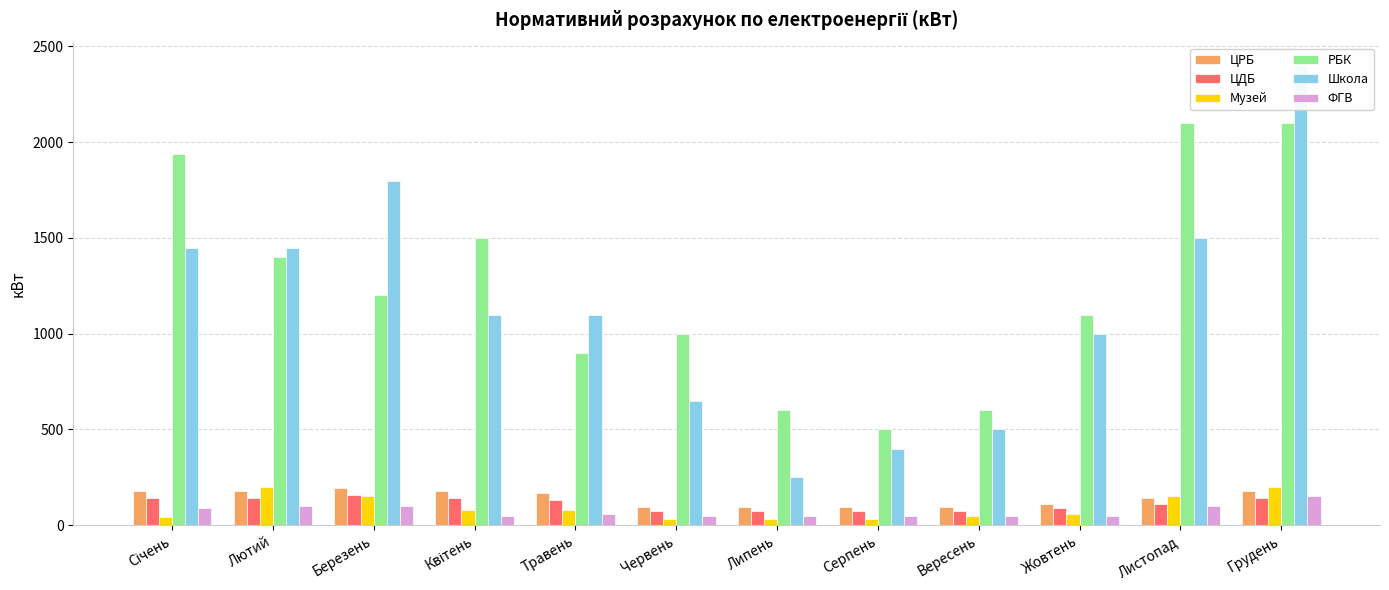

What is the difference between the maximum and minimum values in the ЦРБ series?

100